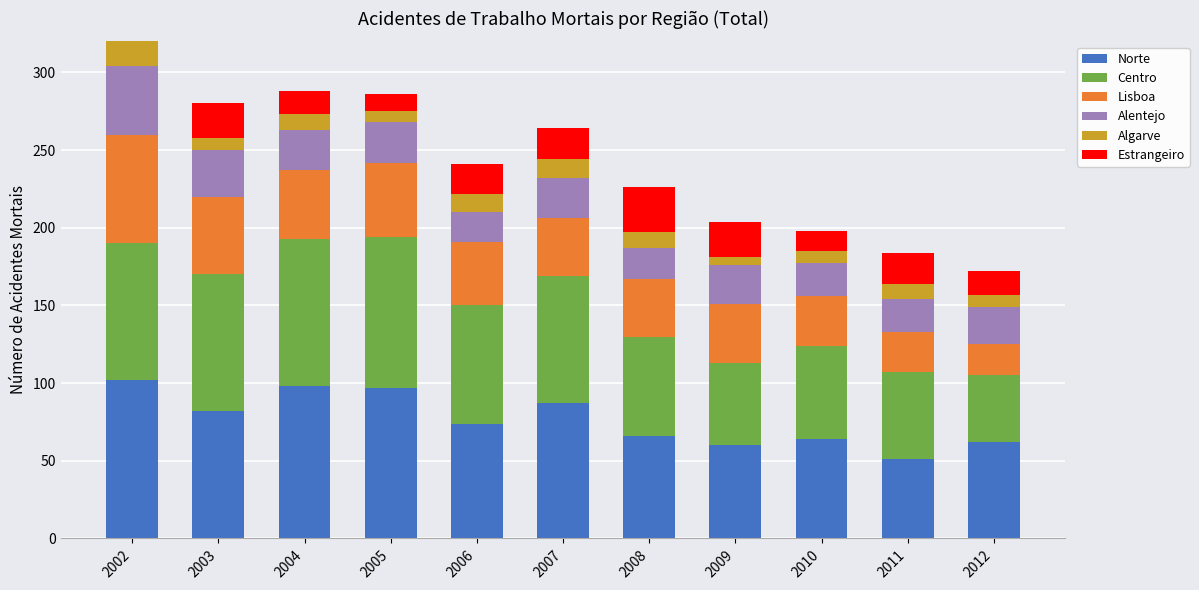

The value of Norte at 2011 is 33. True or false?

False